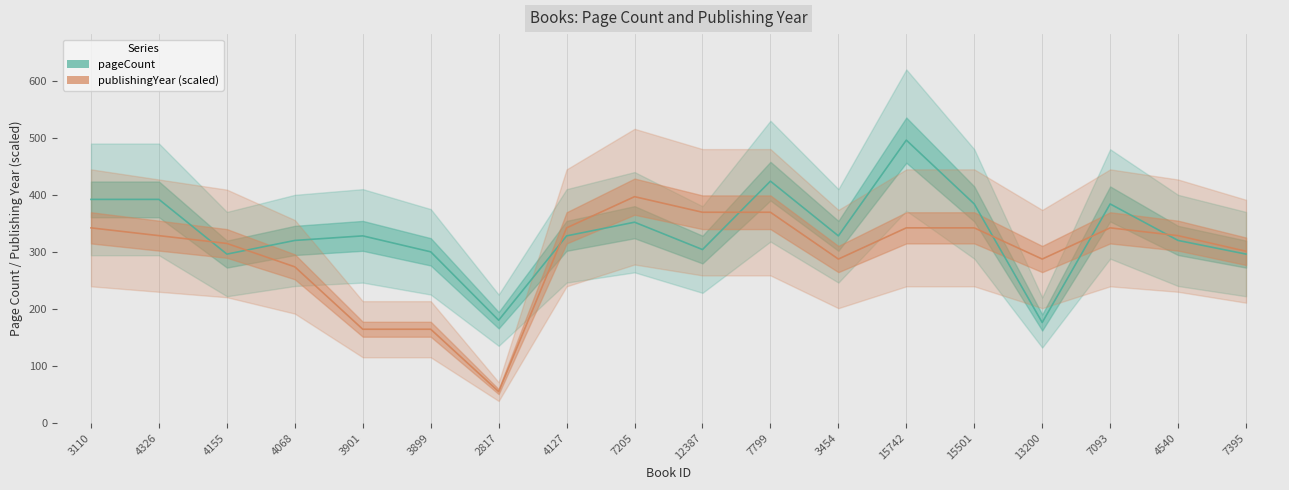

Reading left to right, list all the values displayed in this chart.

pageCount: 3110=392.0	4326=392.0	4155=296.0	4068=320.0	3901=328.0	3899=300.0	2817=180.0	4127=328.0	7205=352.0	12387=304.0	7799=424.0	3454=328.0	15742=496.0	15501=384.0	13200=176.0	7093=384.0	4540=320.0	7395=296.0
publishingYear: 3110=342.1	4326=328.4	4155=314.7	4068=273.7	3901=164.2	3899=164.2	2817=54.7	4127=342.1	7205=396.8	12387=369.4	7799=369.4	3454=287.3	15742=342.1	15501=342.1	13200=287.3	7093=342.1	4540=328.4	7395=301.0